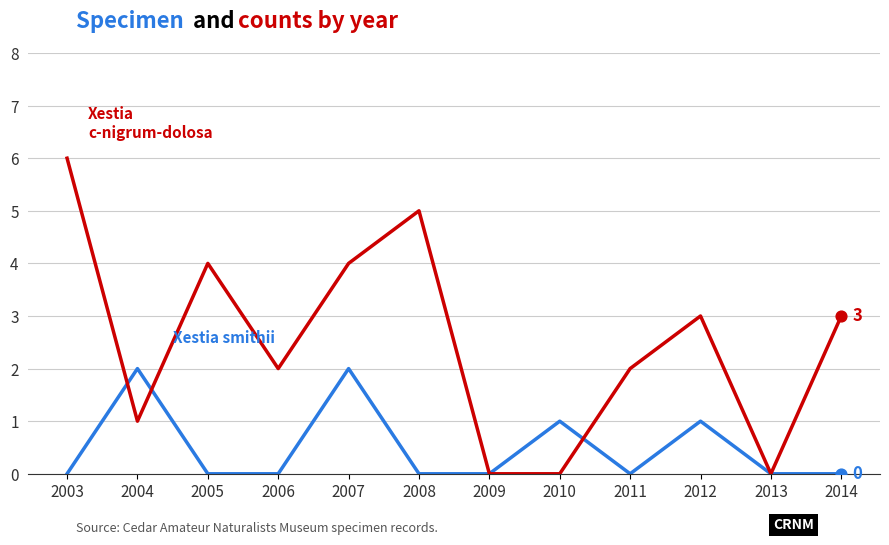

Reading left to right, extract all data points from this chart.

Xestia smithii: 0	2	0	0	2	0	0	1	0	1	0	0
Xestia c-nigrum-dolosa: 6	1	4	2	4	5	0	0	2	3	0	3